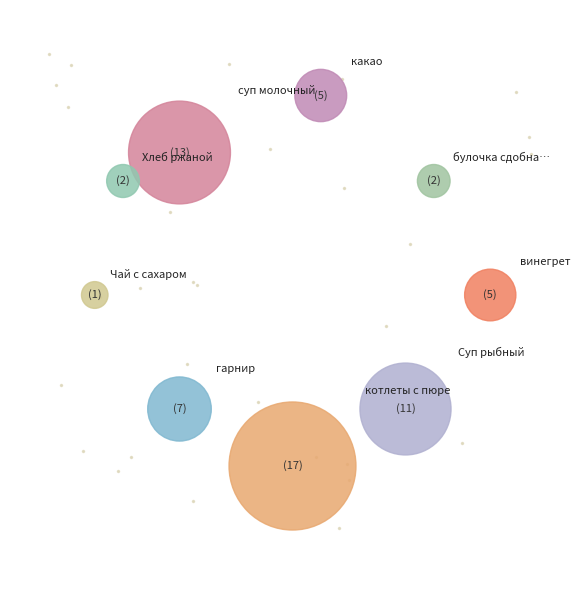

Count the number of slices in the pie.

9